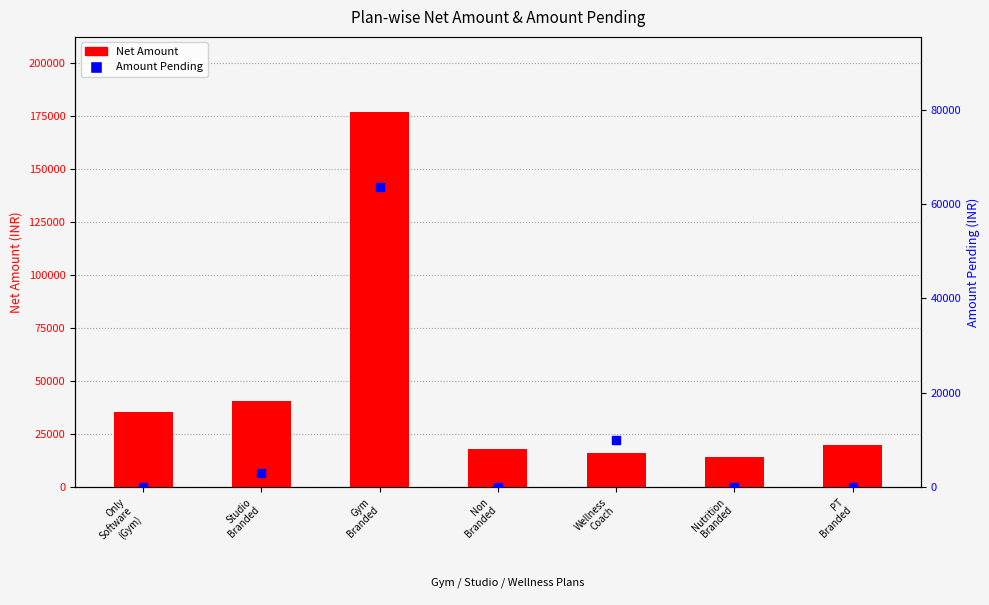

What is the total value across all series at Gym
Branded?

240400